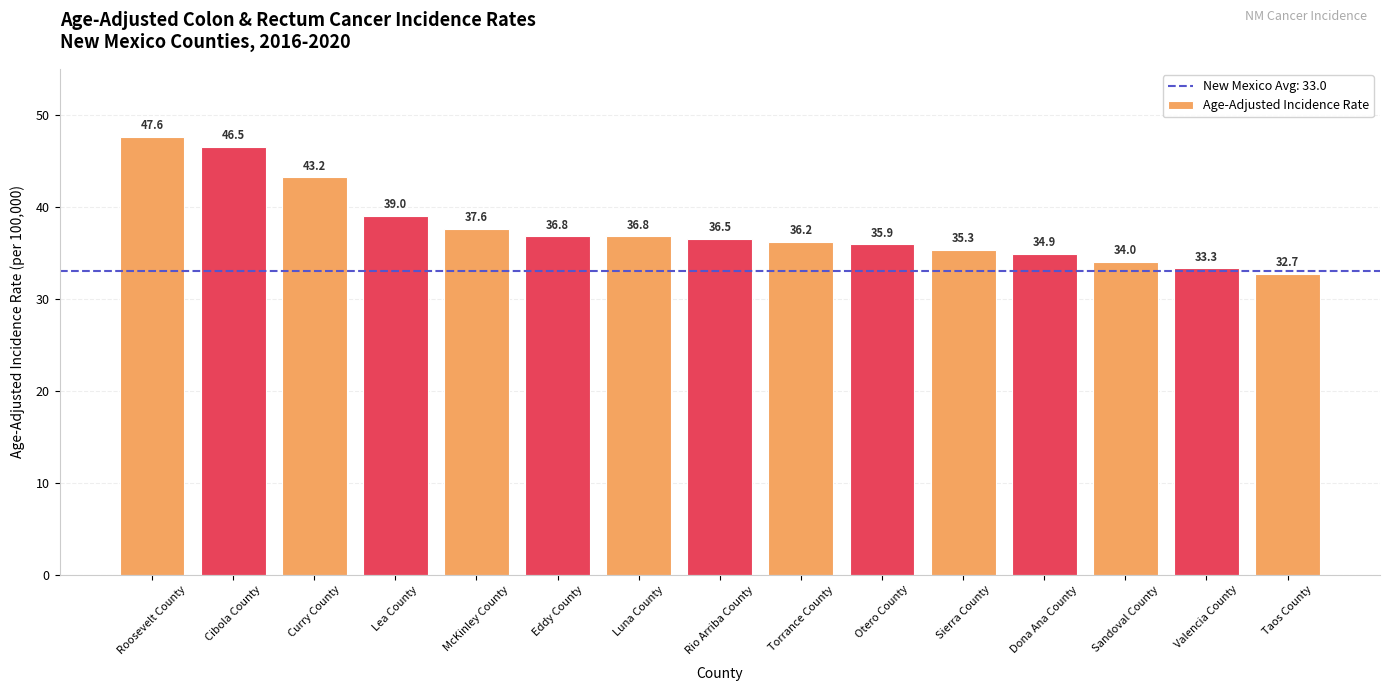

Where does the data first go above 36?

Roosevelt County